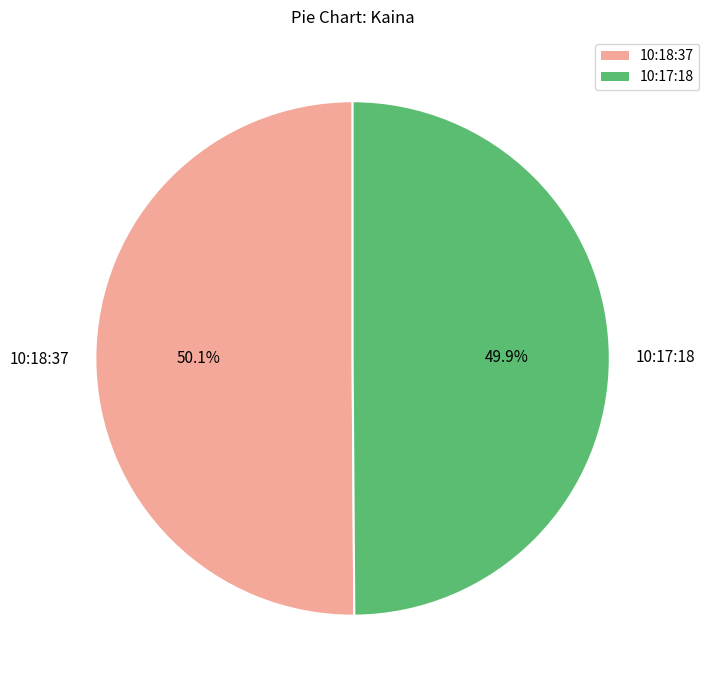

To the nearest percent, what is the combined percentage of 10:17:18 and 10:18:37?

100%